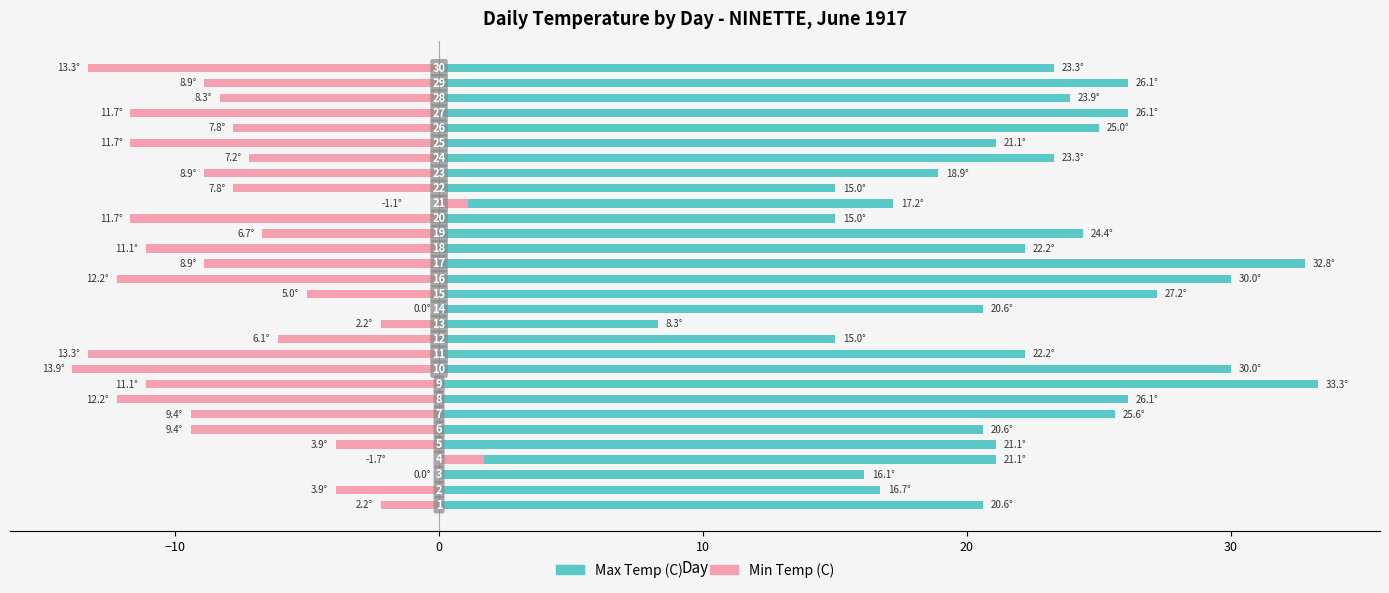

What is the difference between the second highest and second lowest values in the Max Temp (C) series?

17.8